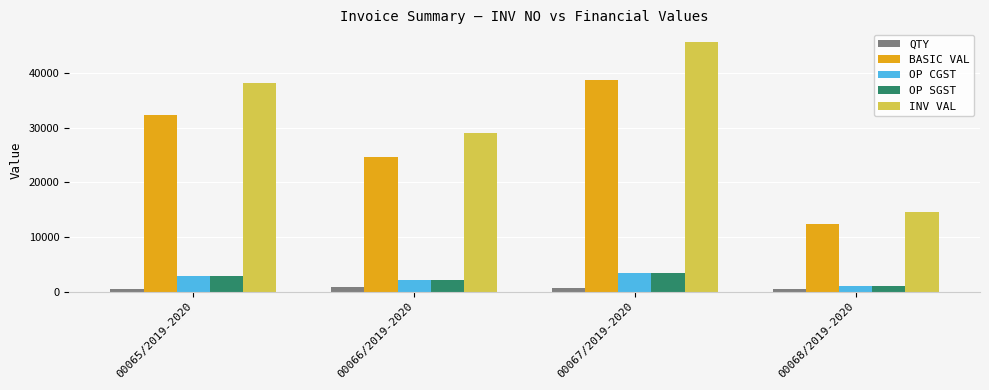

What is the sum of the QTY values at 00065/2019-2020 and 00067/2019-2020?

1100.0